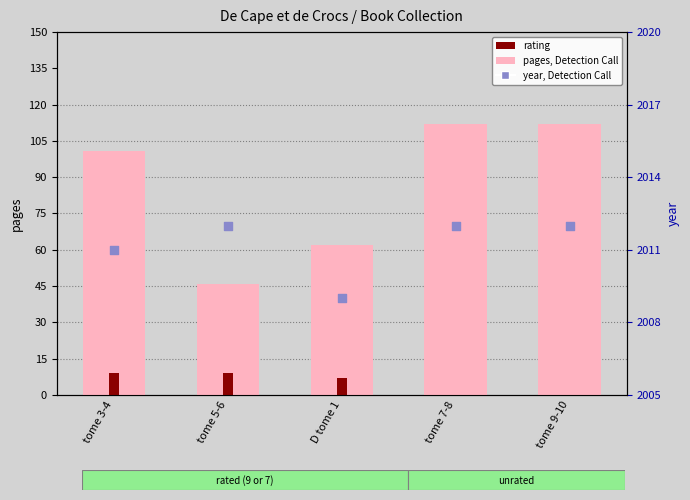

What is the total value across all series at tome 9-10?

2124